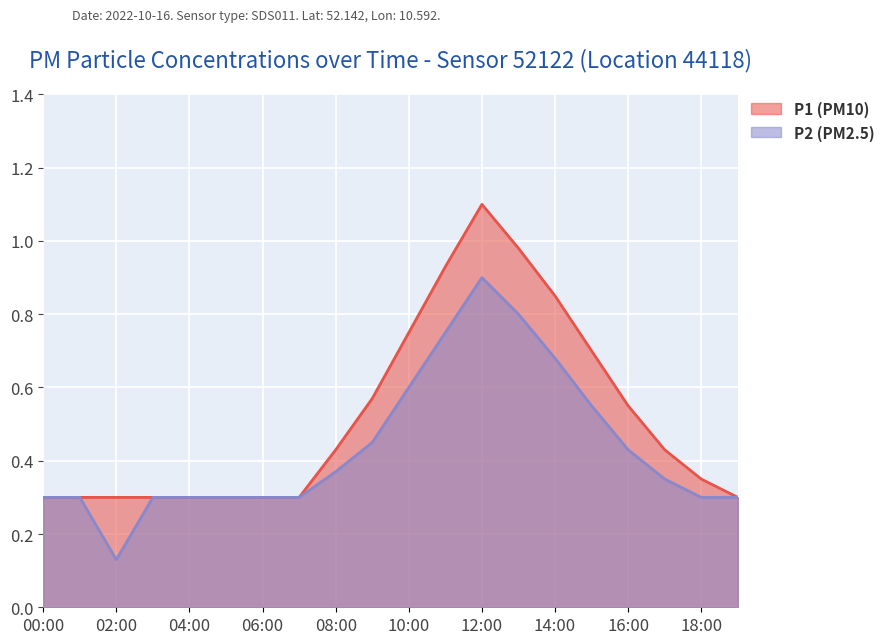

Which label corresponds to the largest value in the chart?

12:00